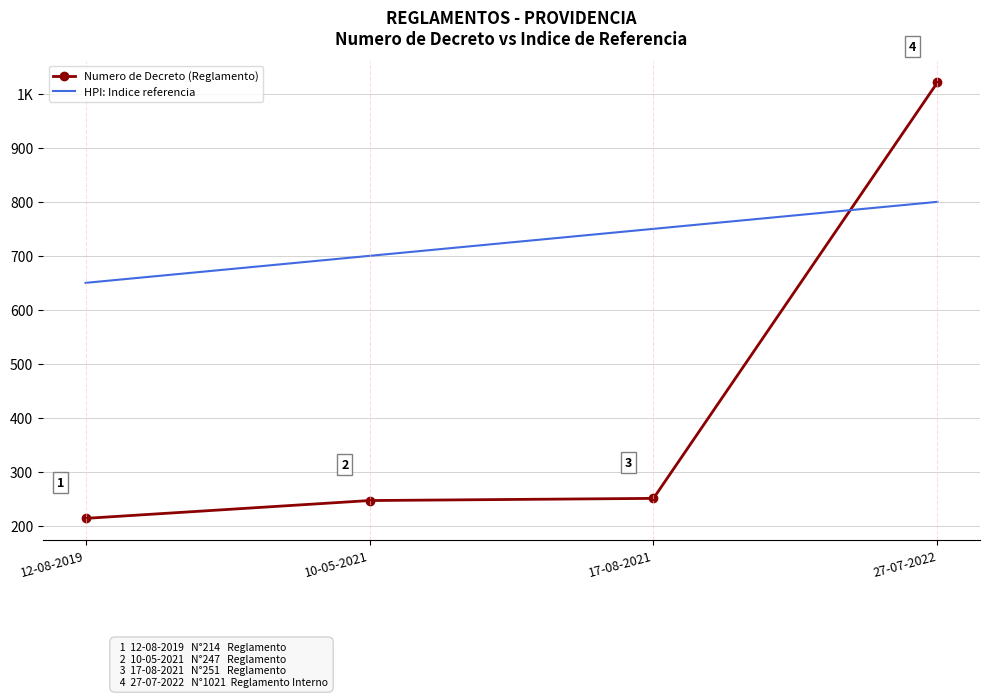

Which label corresponds to the largest value in the chart?

27-07-2022